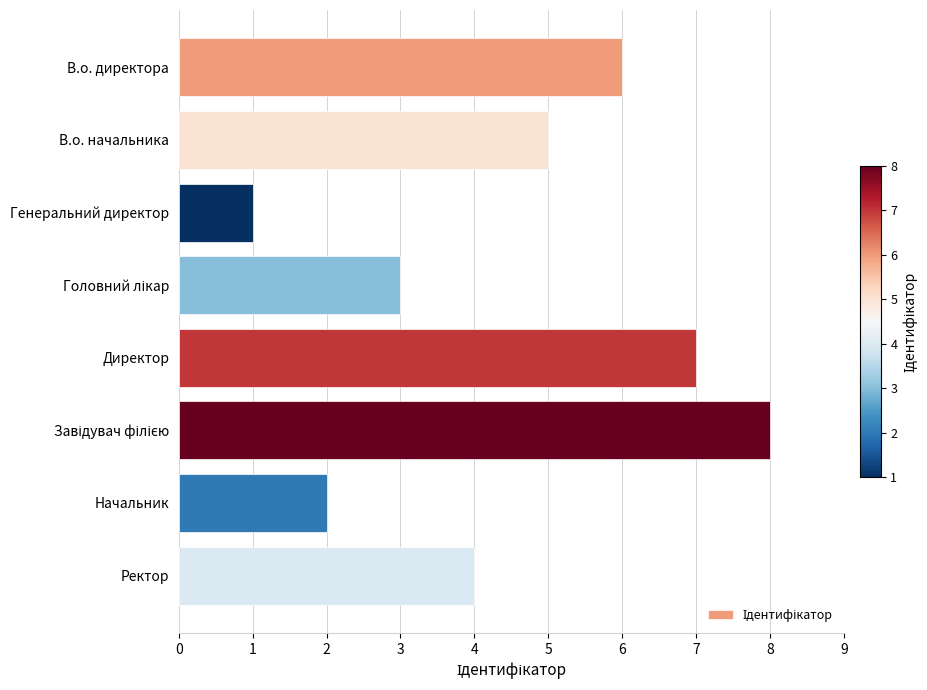

What is the difference between the maximum and second lowest values?

6